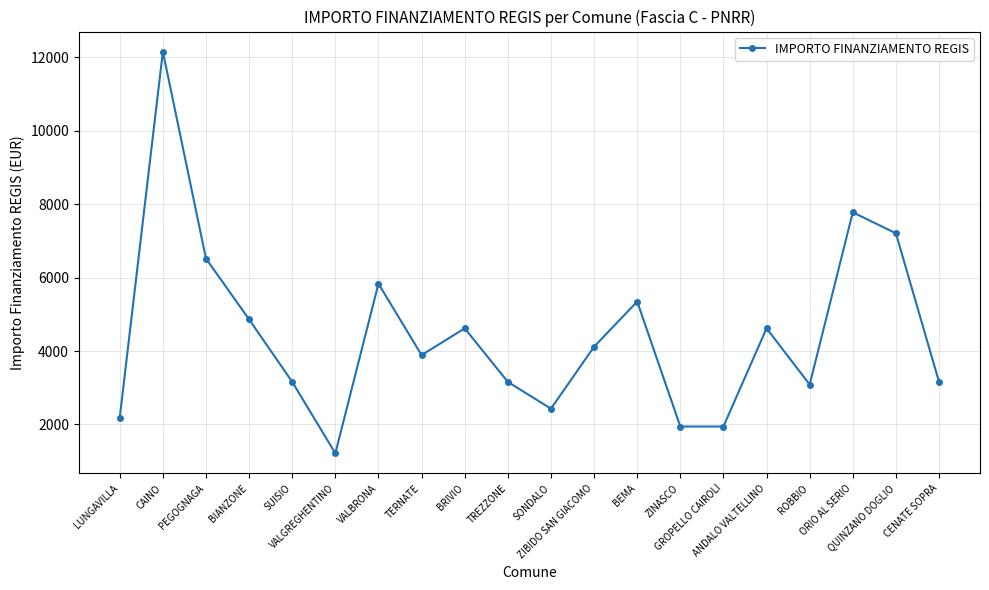

What is the smallest value displayed?

1215